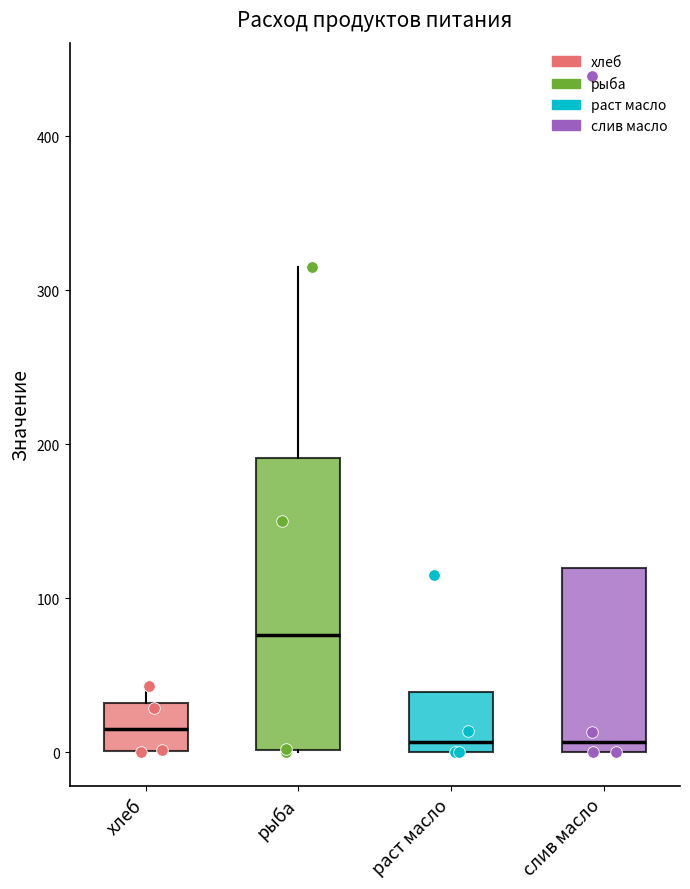

Where is the lower edge of the box for раст масло on the y-axis? The values are not printed on the chart, so give them approximately, as read against the axis.

0